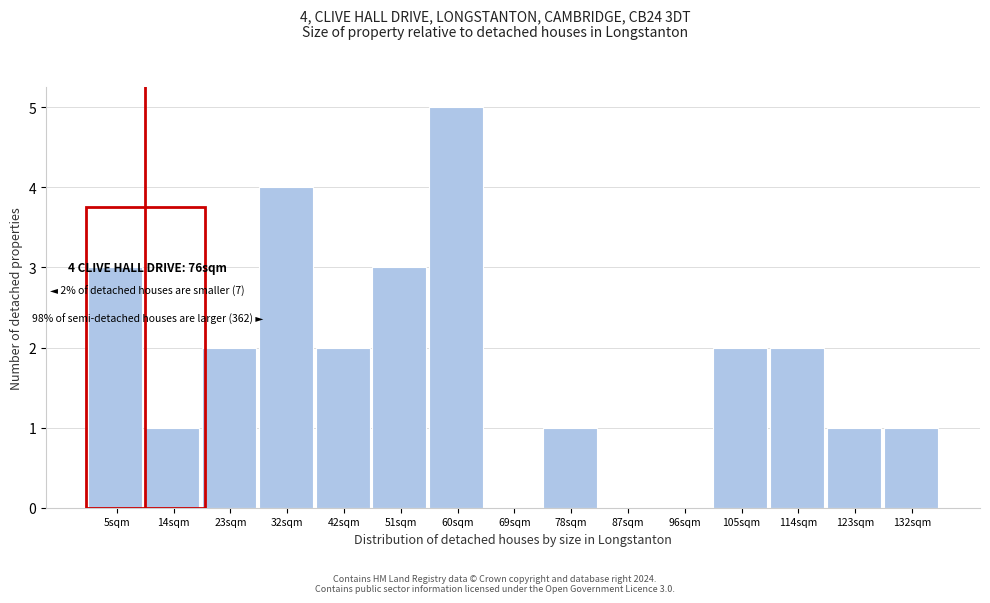

Reading left to right, list all the values displayed in this chart.

5sqm=3	14sqm=1	23sqm=2	32sqm=4	42sqm=2	51sqm=3	60sqm=5	69sqm=0	78sqm=1	87sqm=0	96sqm=0	105sqm=2	114sqm=2	123sqm=1	132sqm=1